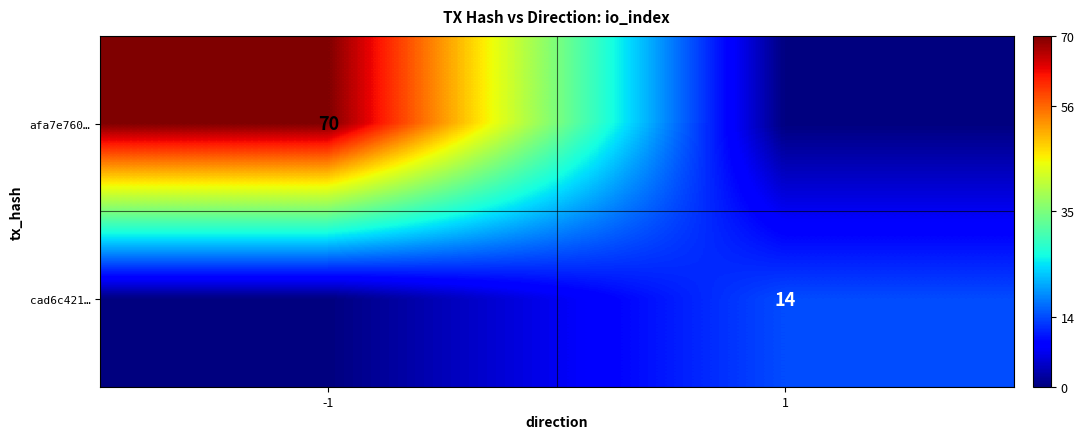

Is the value of cad6c421… at 1 greater than the value of afa7e760… at -1?

No